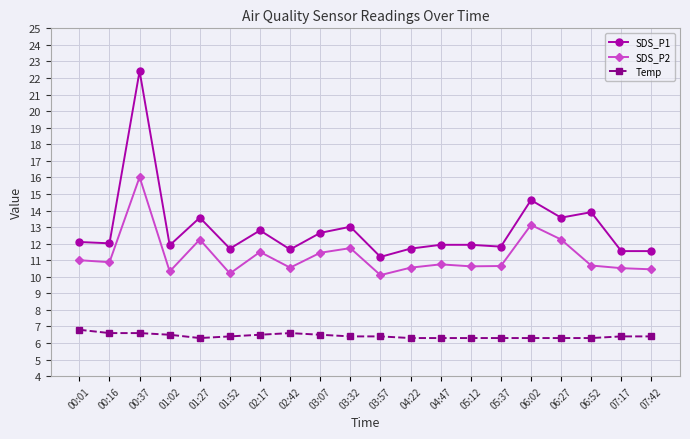

What is the label of the 1st point from the left?

00:01